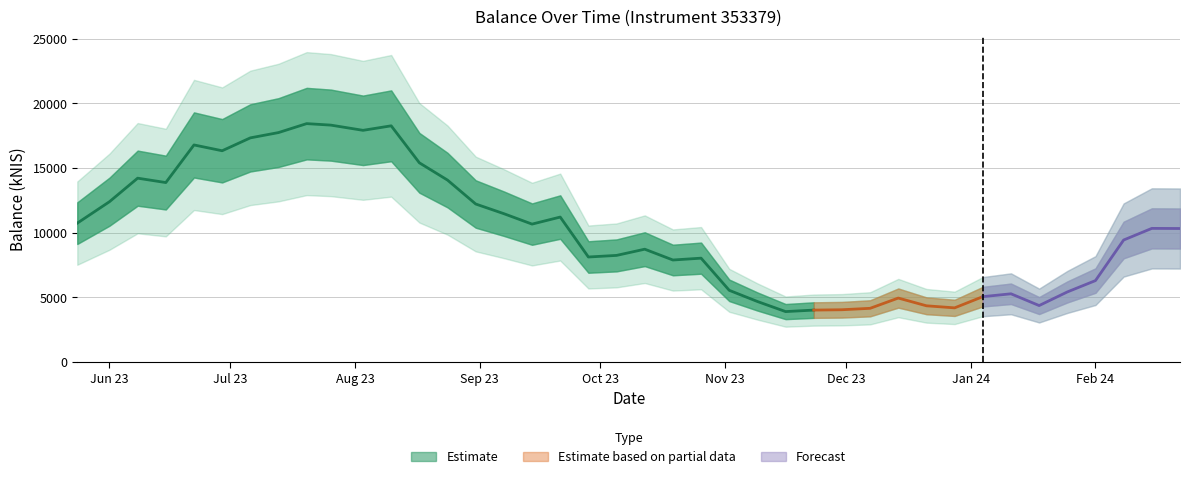

What is the change in value from 2023-06-15 to 2023-07-13?

+3865.4